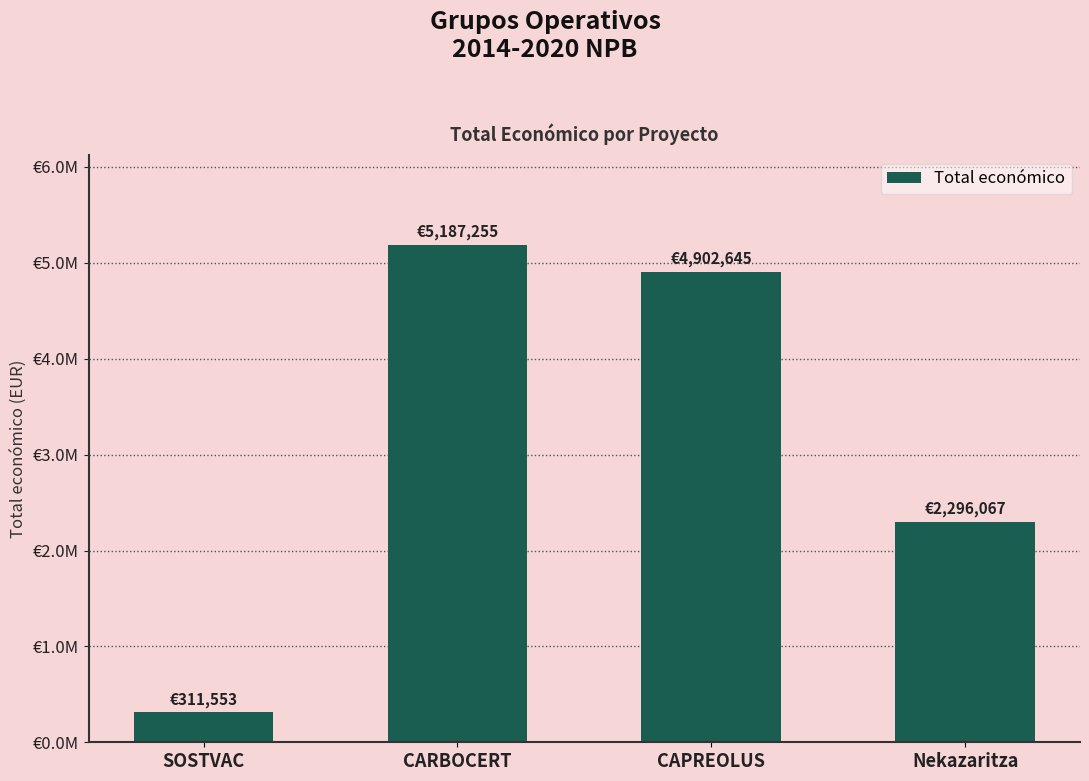

Are the bars horizontal?

No